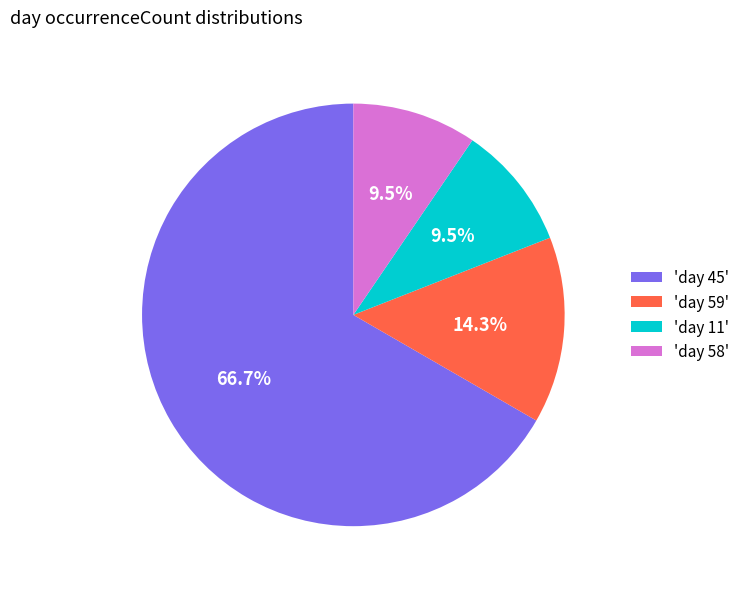

What percentage is NOT represented by 'day 58'?

90.5%